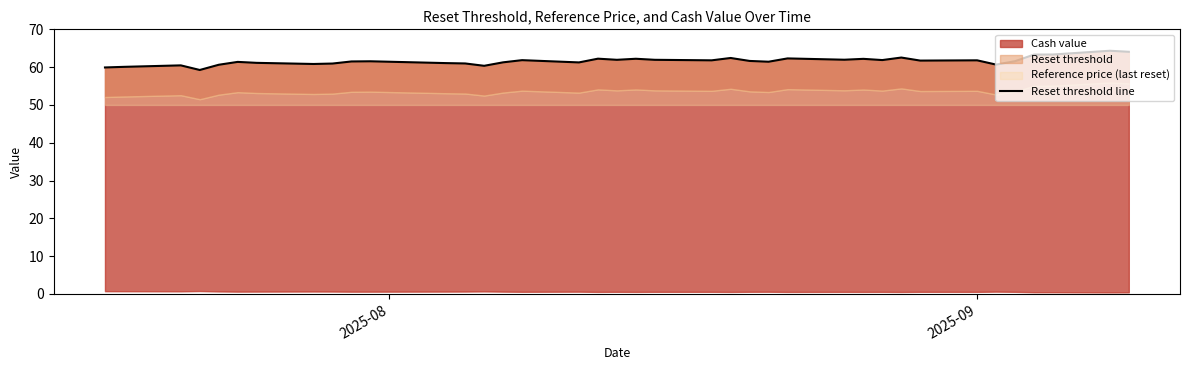

What is the maximum value shown in the chart?

64.3